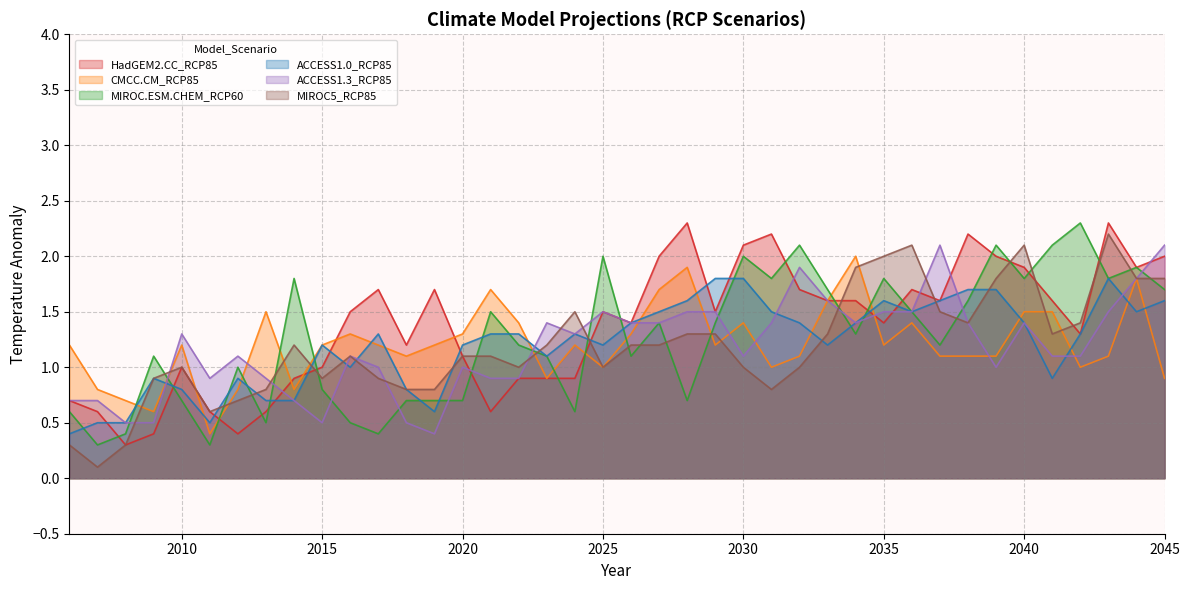

Rank the series at 2026 from highest to lowest value.

HadGEM2.CC_RCP85, ACCESS1.0_RCP85, ACCESS1.3_RCP85, CMCC.CM_RCP85, MIROC5_RCP85, MIROC.ESM.CHEM_RCP60